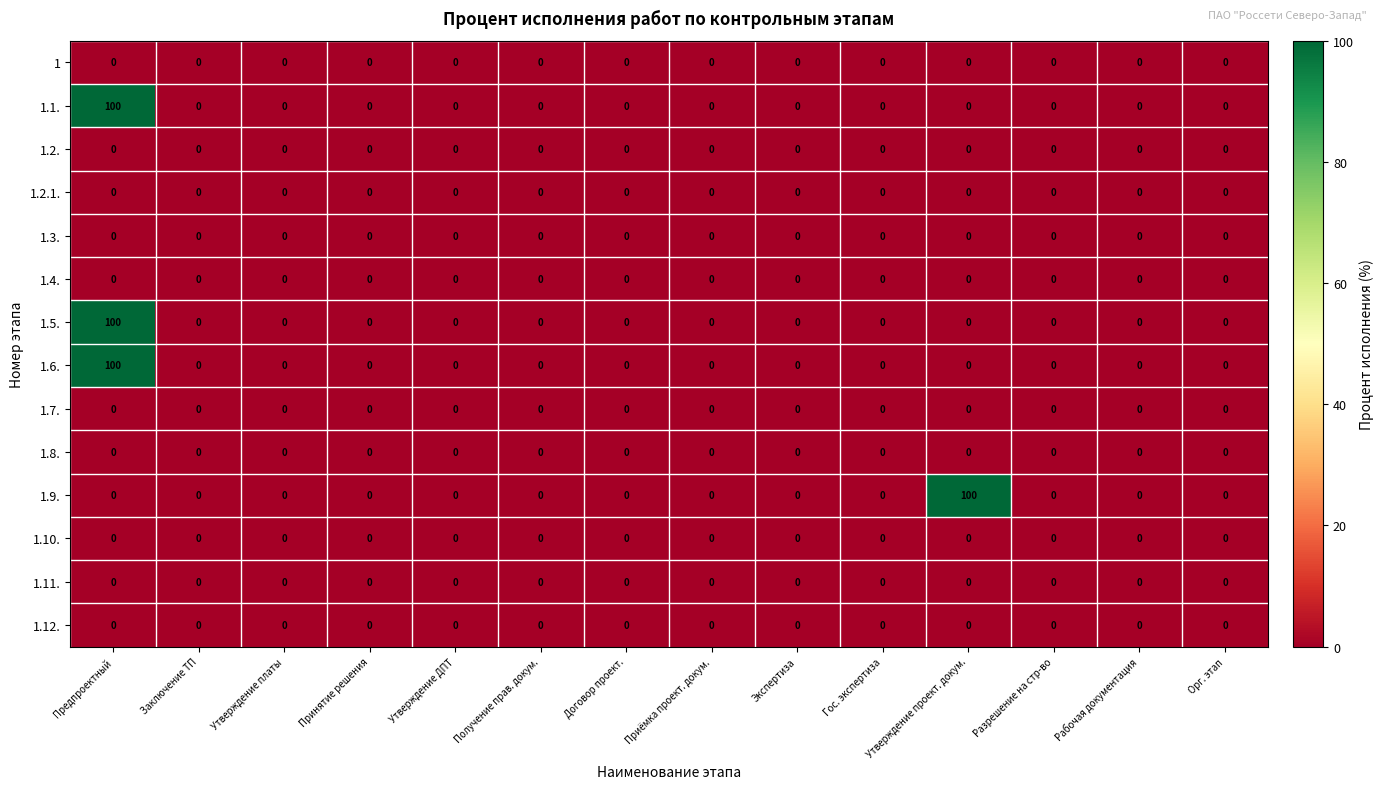

At which category is the sum across all series the highest?

Предпроектный